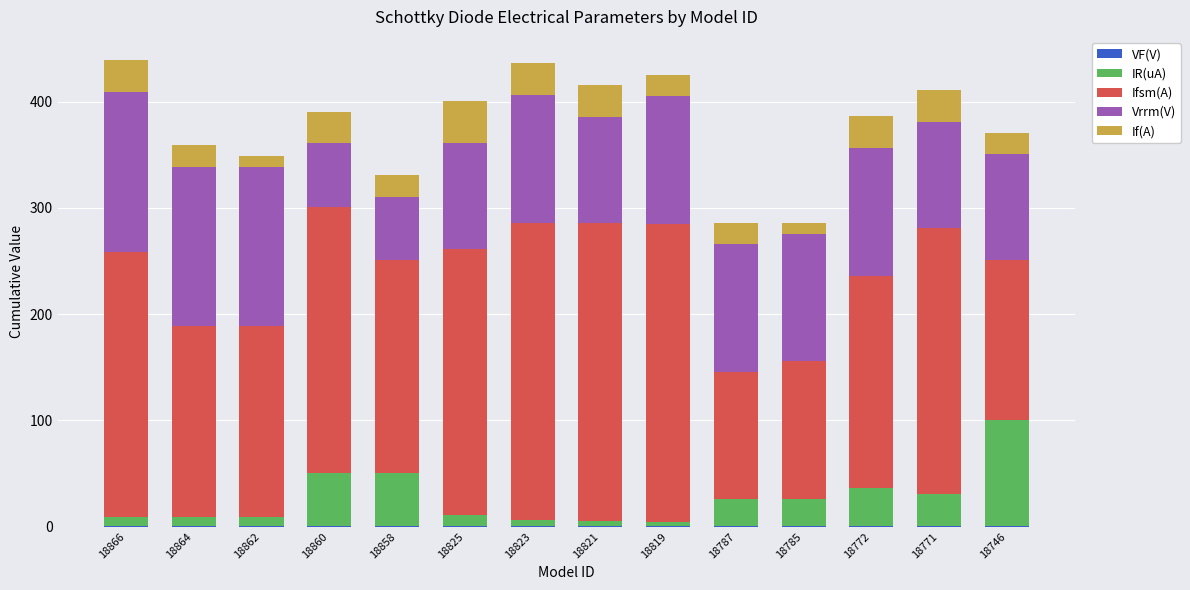

Count the number of data series in this chart.

5